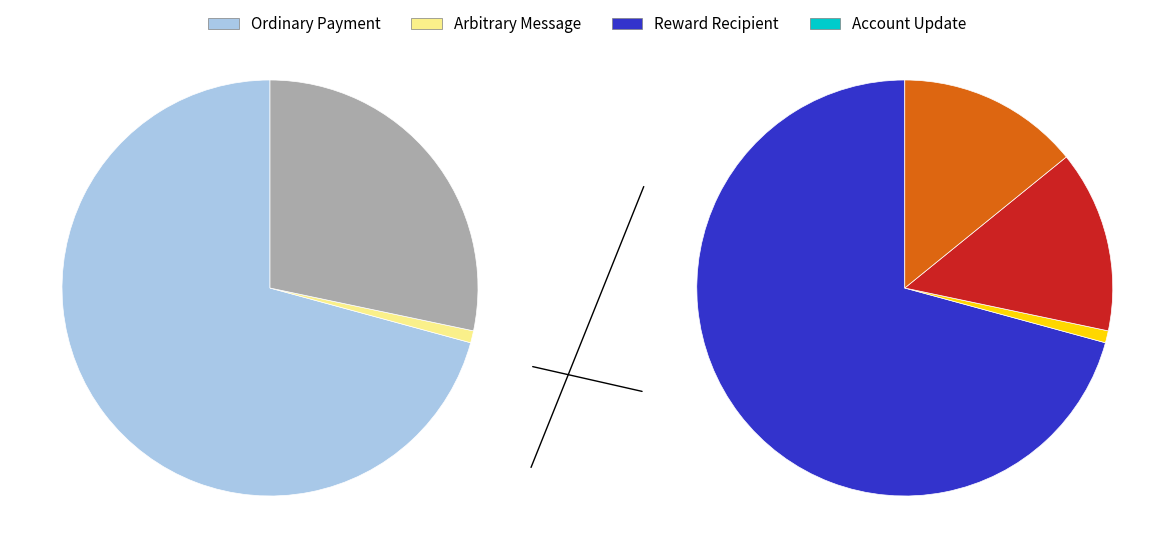

To the nearest percent, what is the difference between the largest and smallest slice percentages?

70%